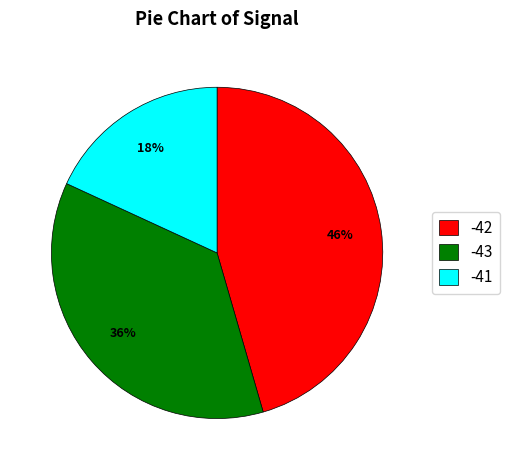

Is there a majority slice in this chart?

No